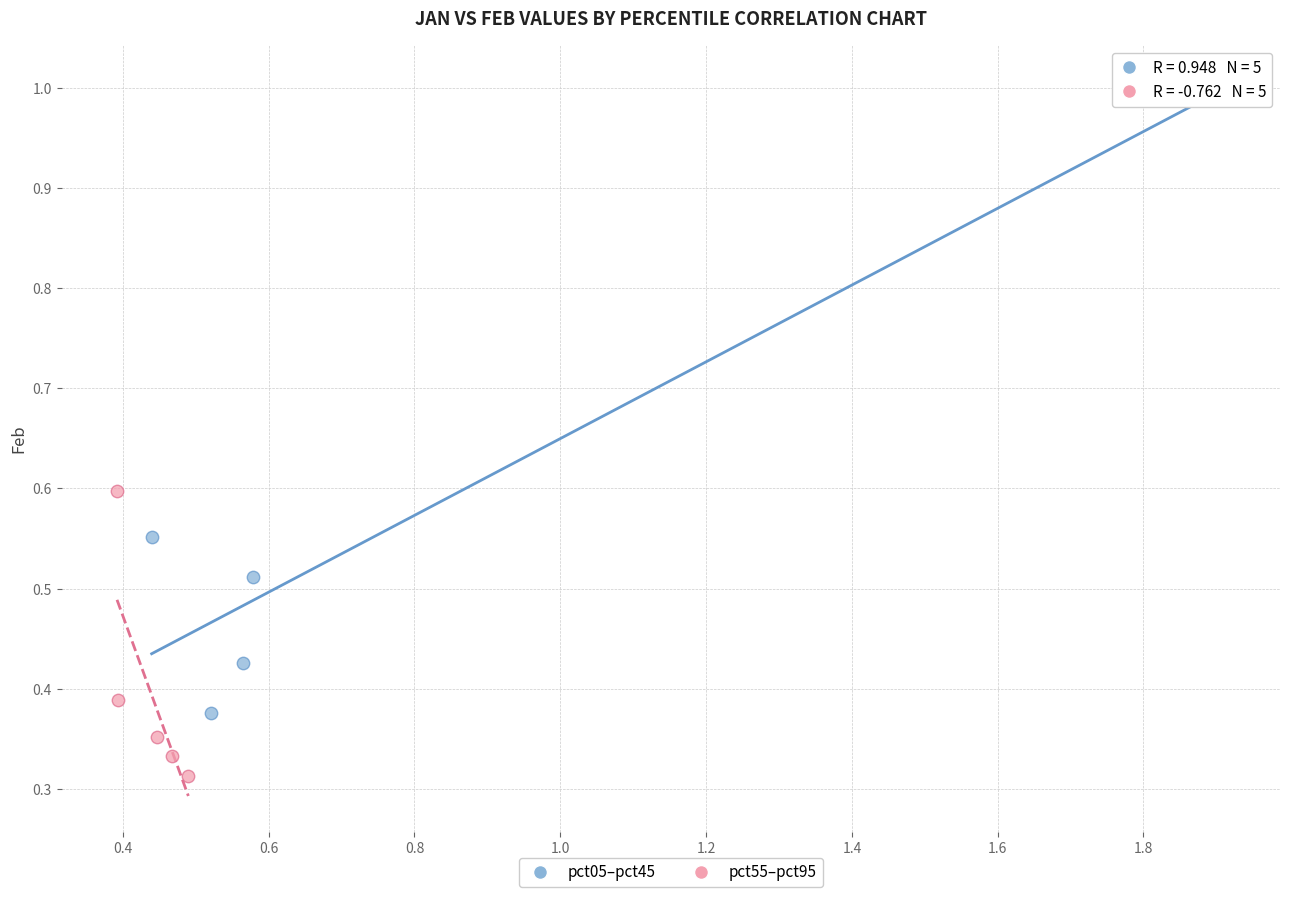

Which series has the largest Y range (max minus min)?

pct05–pct45